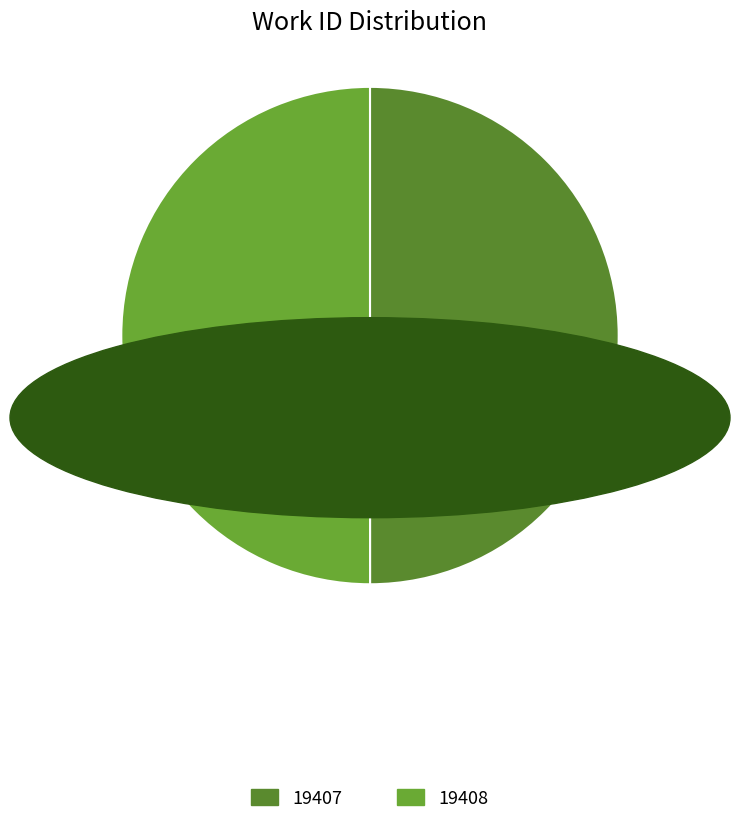

What is the smallest slice in the pie chart?

19407